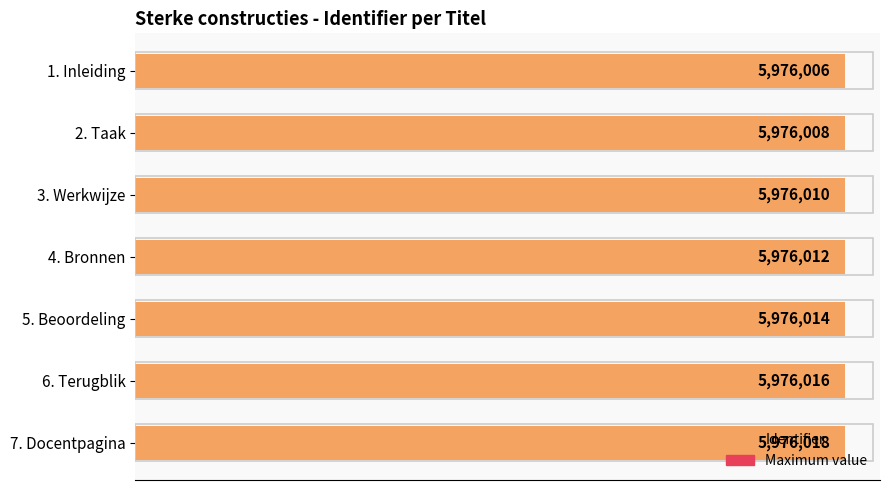

At how many categories does at least one series exceed 3613560?

7